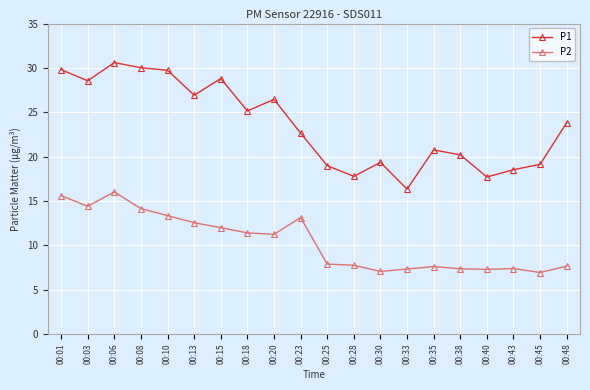

Is it true that P2 equals 12.6 at 00:13?

True